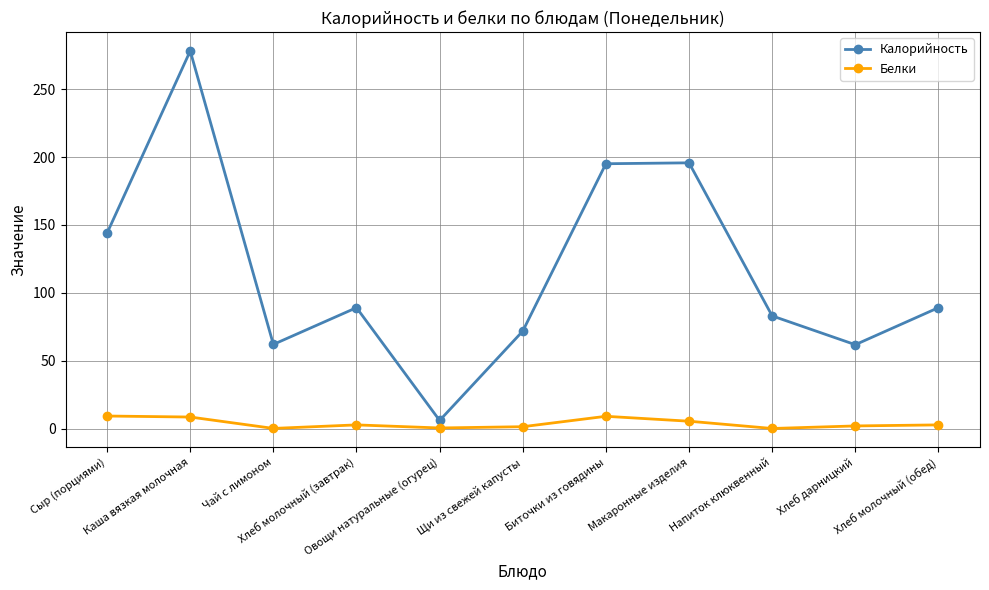

Which series has the largest range (max minus min)?

Калорийность